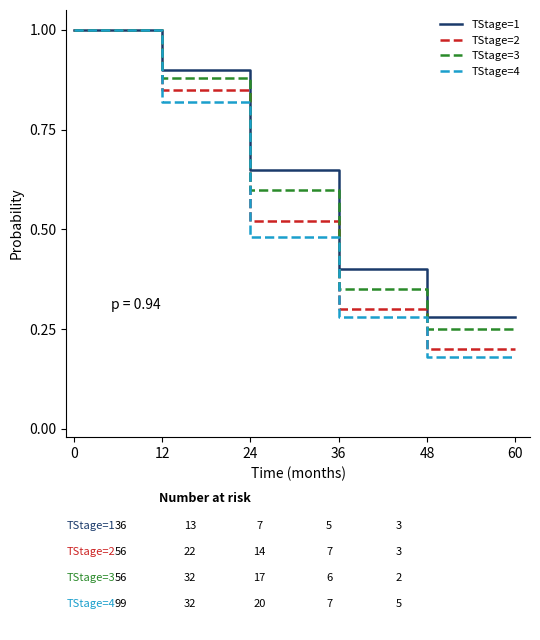

List the series in order of their overall mean, highest first.

TStage=1, TStage=3, TStage=2, TStage=4